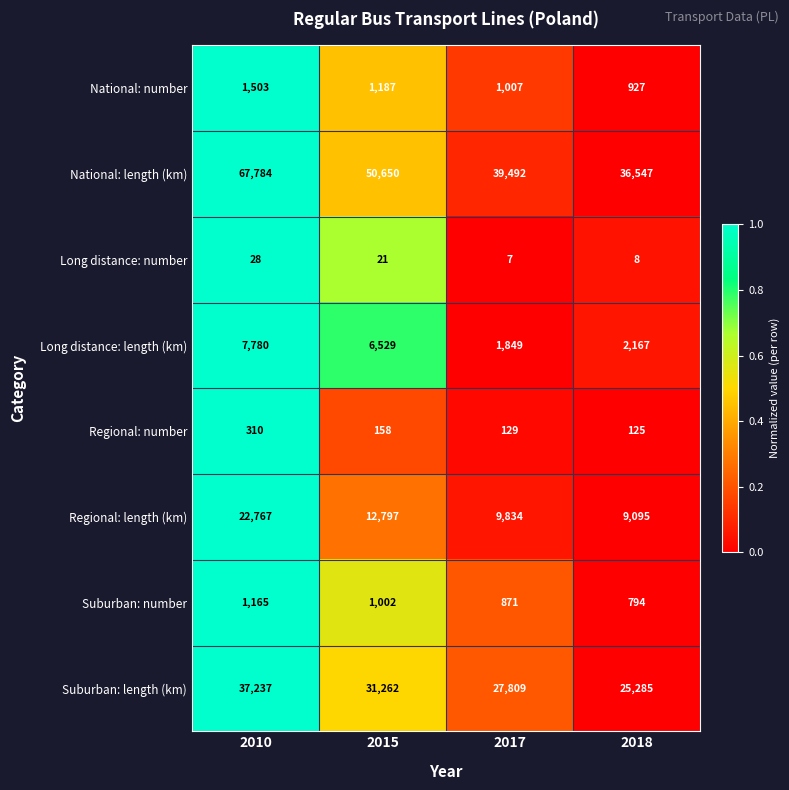

The Long distance: number series shows 7 at 2017. True or false?

True